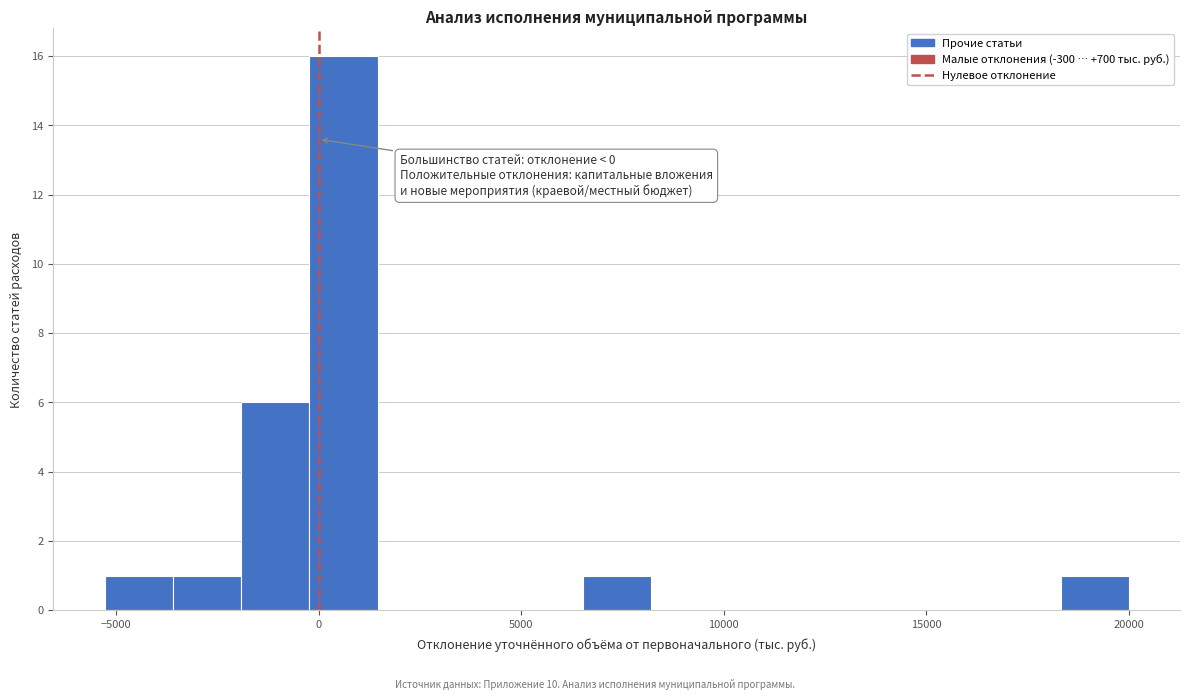

Read against the x-axis, roughly where is the centre of the tallest bar?

500